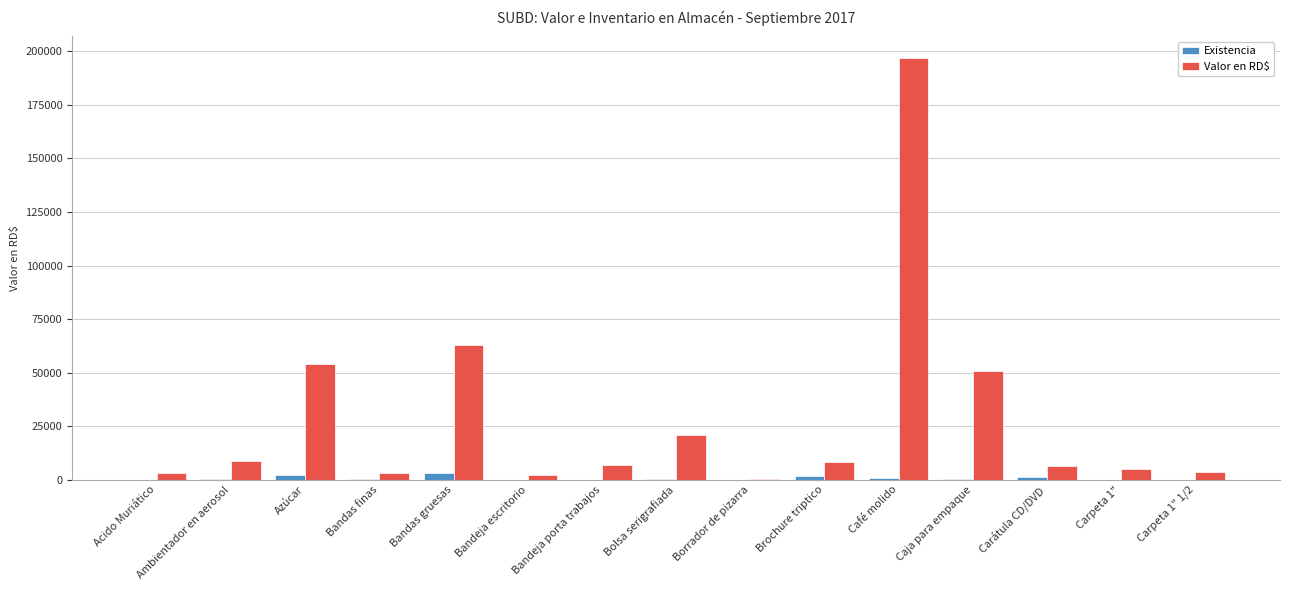

Which series has the widest spread of values?

Valor en RD$